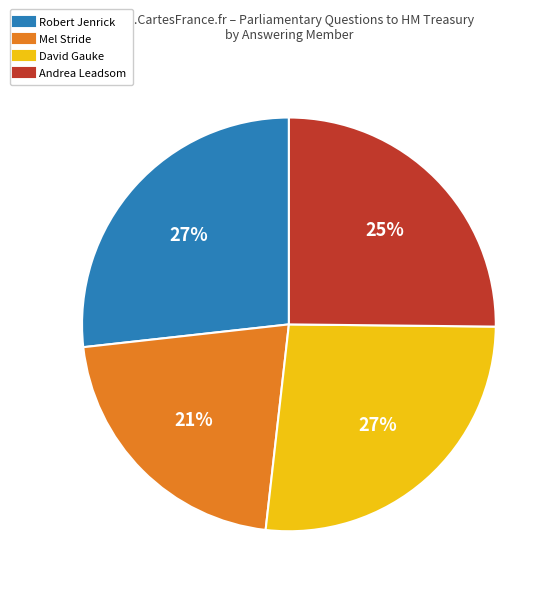

To the nearest percent, what is the average slice percentage?

25%